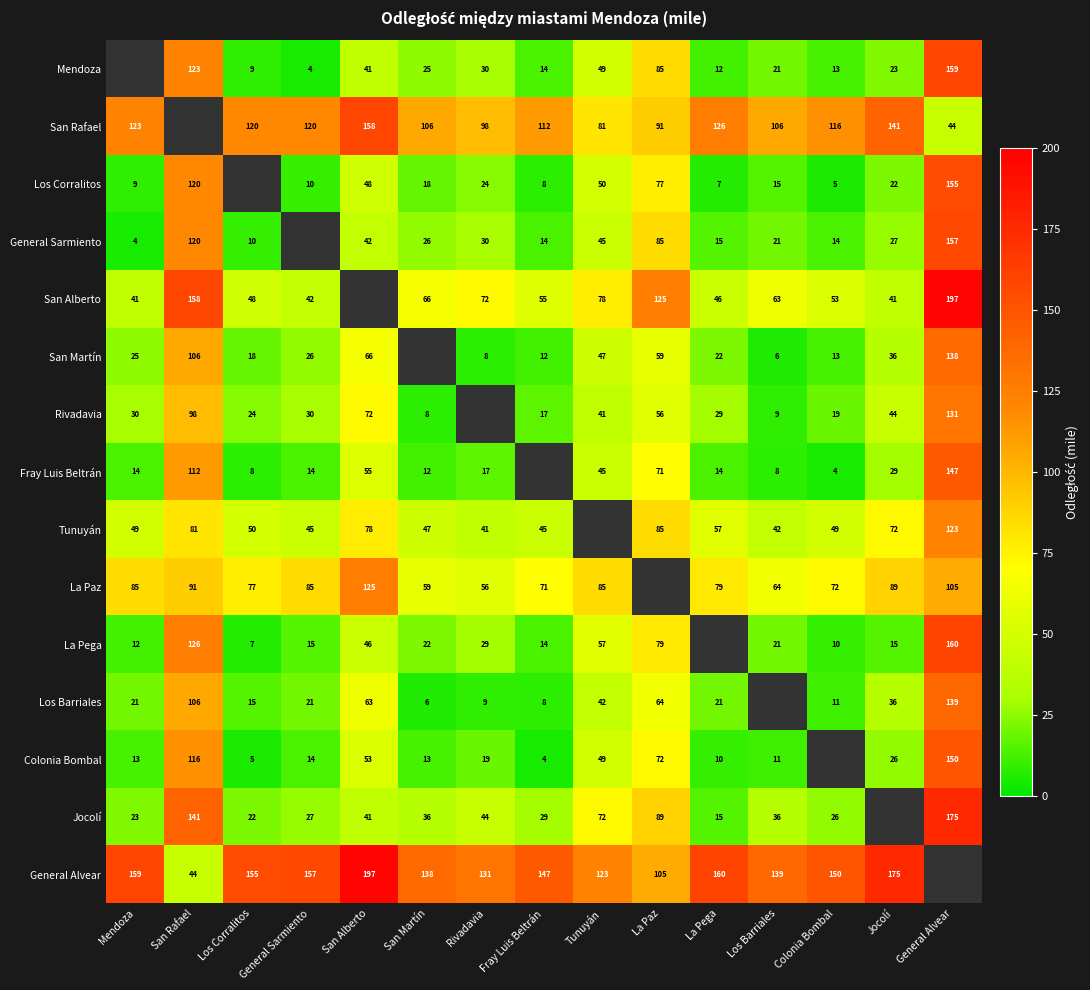

The value of Rivadavia at General Alvear is 63. True or false?

False